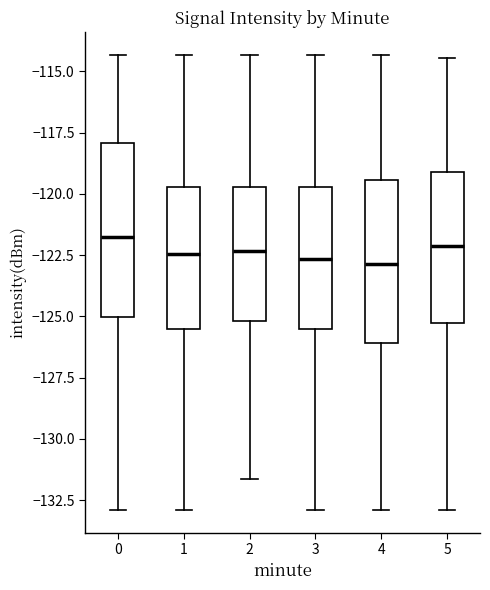

Reading left to right, transcribe this box plot: for each box, give where its median line is, the range the box spans, and where its two whiskers end, as read against the y-axis. The values are not printed on the chart, so give them approximately, as read against the axis.

0: median -122.0, box -125.0 to -118.0, whiskers -133.0 to -114.5
1: median -122.5, box -125.5 to -119.5, whiskers -133.0 to -114.5
2: median -122.5, box -125.0 to -119.5, whiskers -131.5 to -114.5
3: median -122.5, box -125.5 to -119.5, whiskers -133.0 to -114.5
4: median -123.0, box -126.0 to -119.5, whiskers -133.0 to -114.5
5: median -122.0, box -125.5 to -119.0, whiskers -133.0 to -114.5